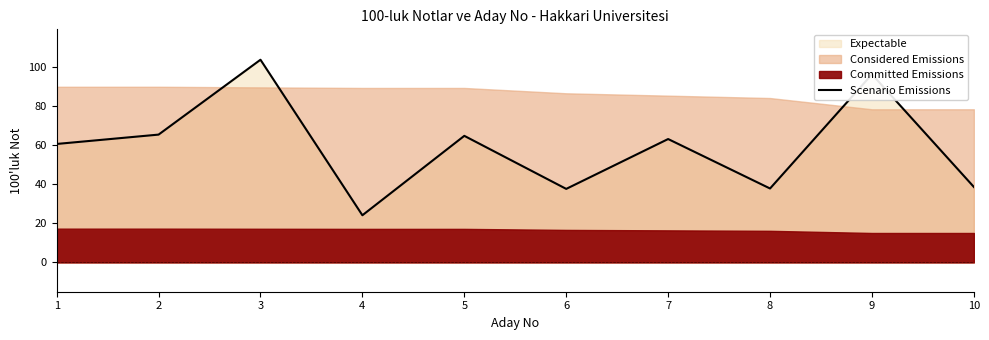

Is it true that the value at 7 is 63.2?

True